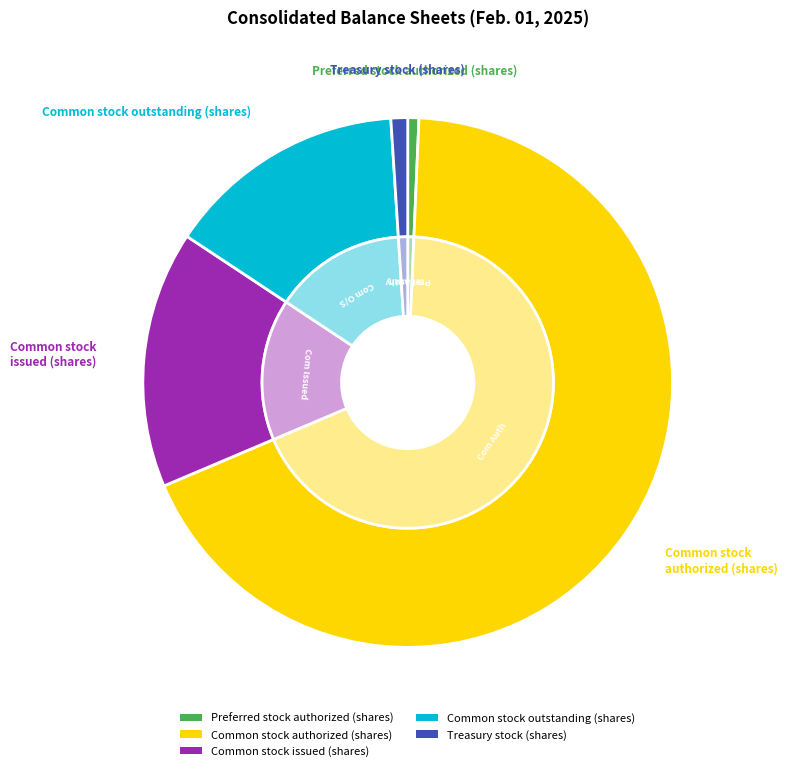

Rank the categories by value from highest to lowest.

Common stock authorized (shares), Common stock issued (shares), Common stock outstanding (shares), Treasury stock (shares), Preferred stock authorized (shares)